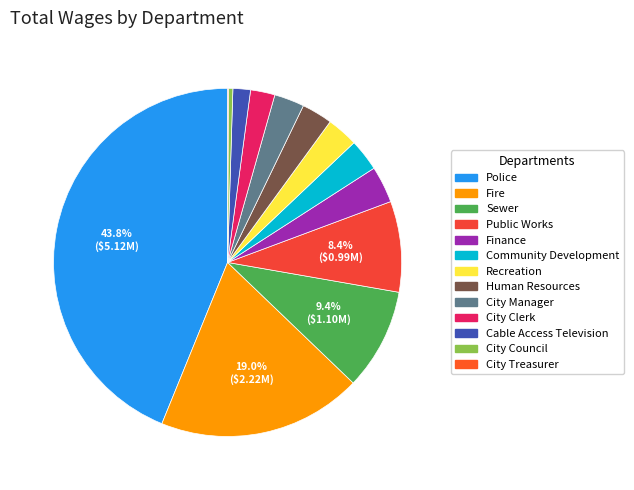

What portion of the pie excludes Public Works?

91.6%